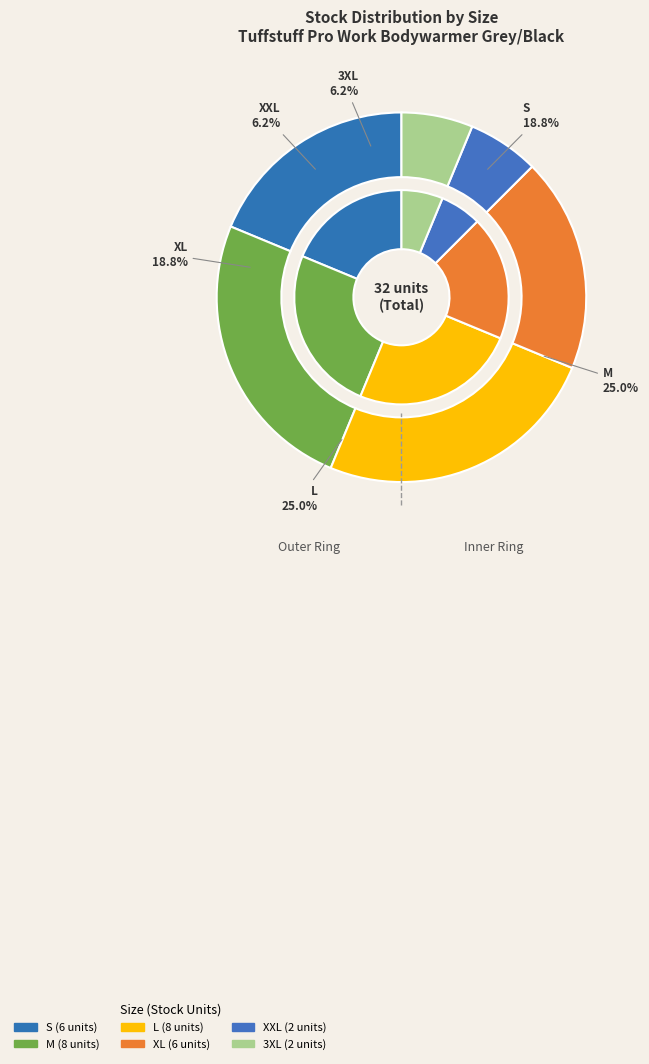

Rank the categories by value from highest to lowest.

M, L, S, XL, XXL, 3XL